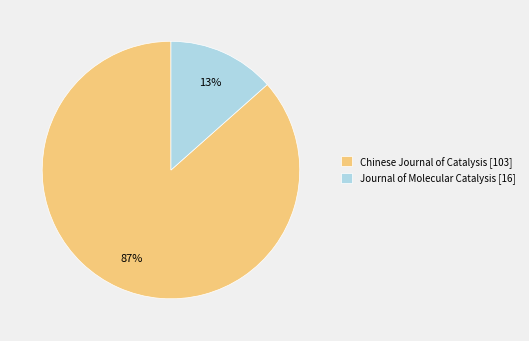

Is it true that Chinese Journal of Catalysis [103] is 77% of the pie?

False